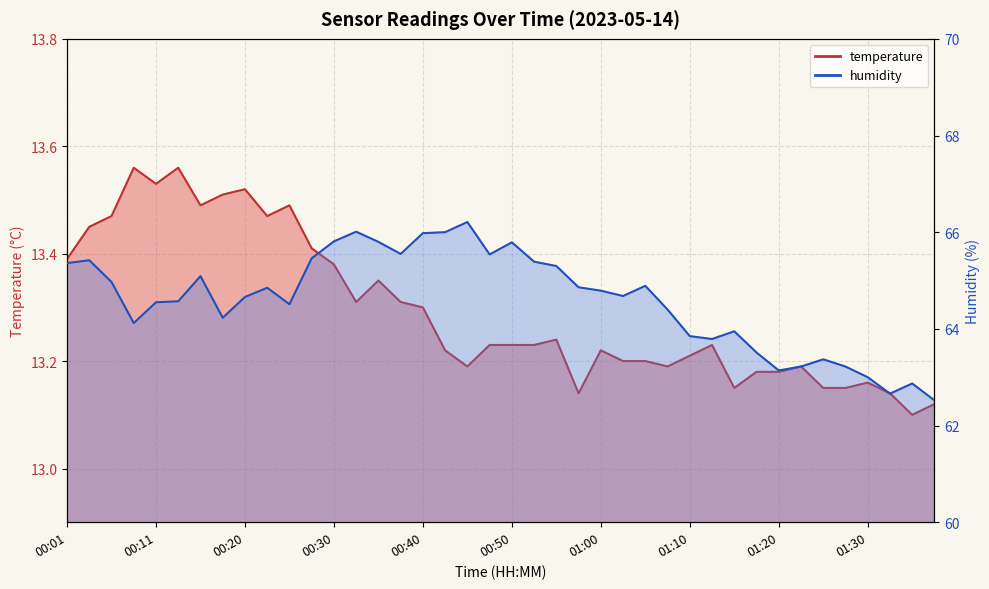

At which category is the sum across all series the highest?

00:45